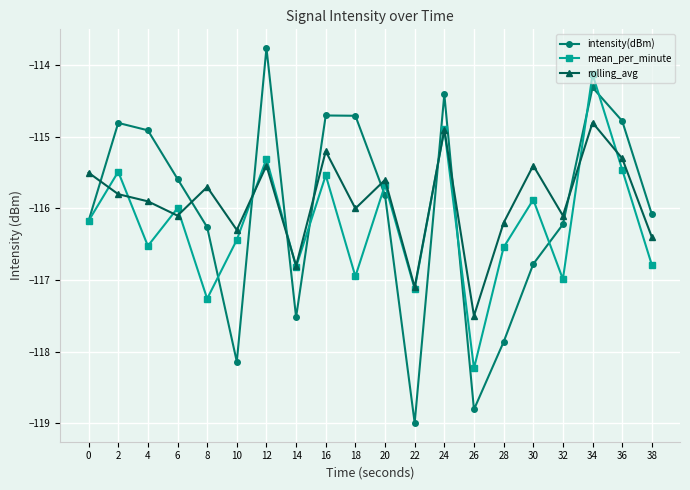

Is it true that mean_per_minute equals -49.1 at 2?

False